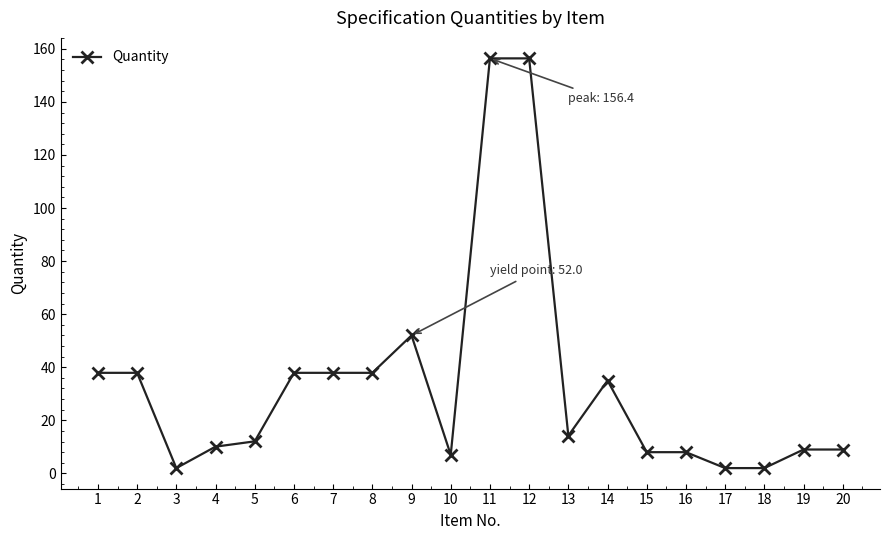

What is the value of the 9th point from the left?

52.0